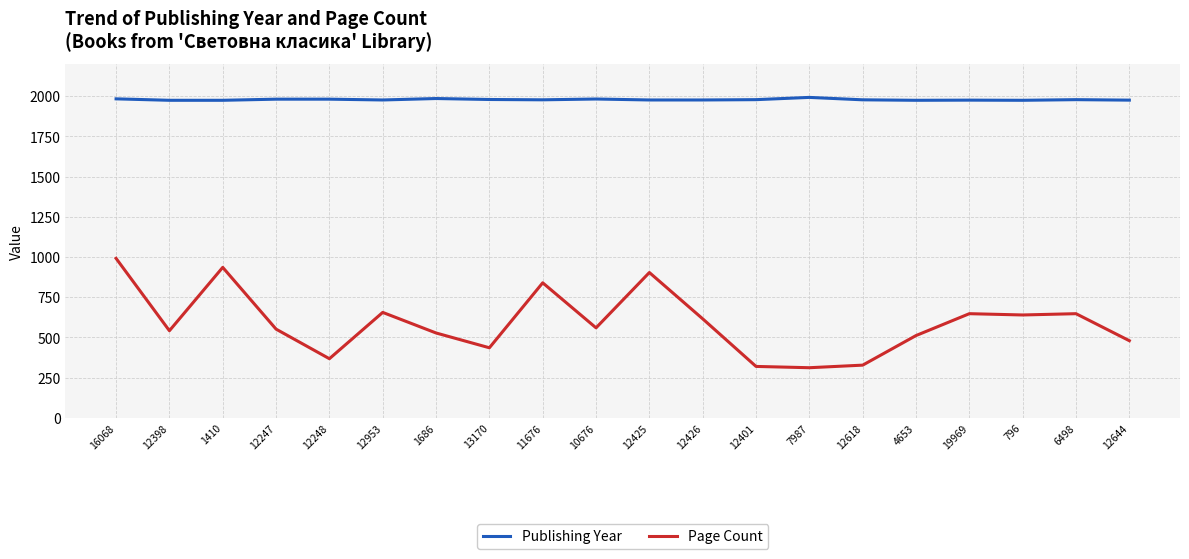

True or false: Publishing Year and Page Count intersect in this chart.

False